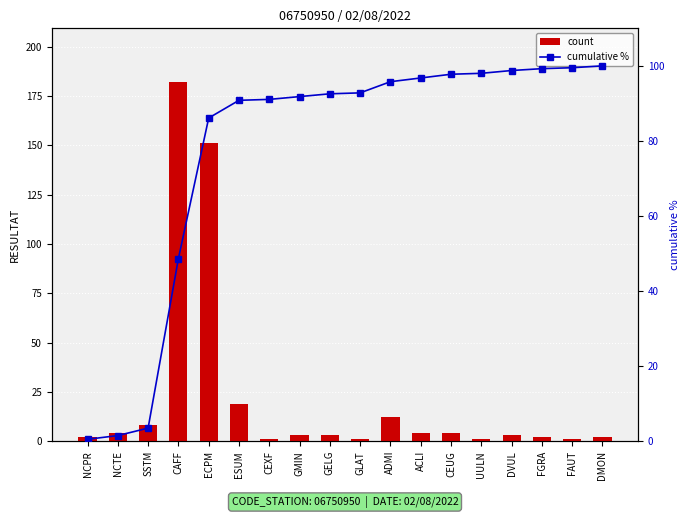

What is the total value across all series at SSTM?

11.5